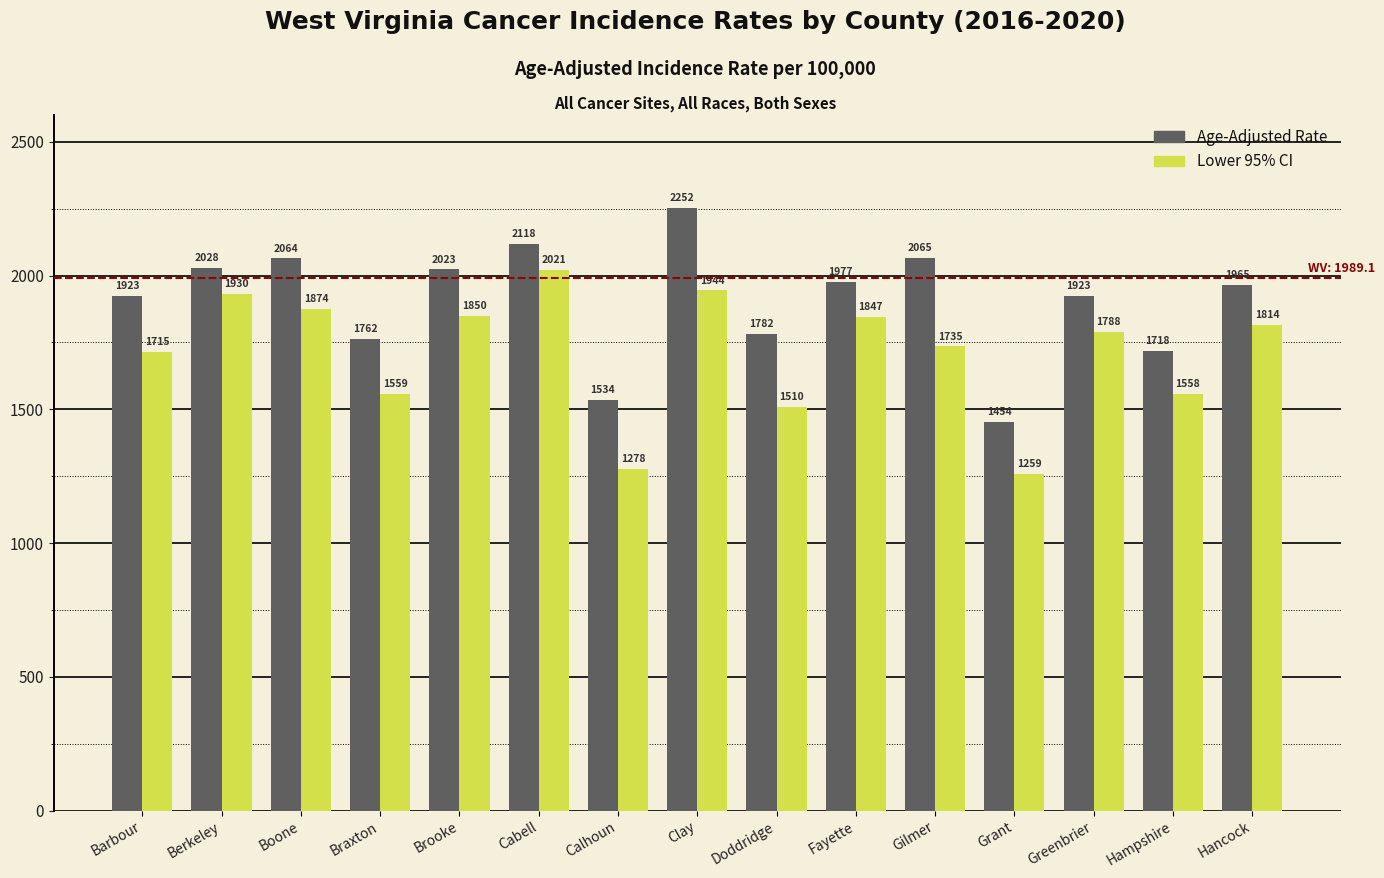

At which label is Lower 95% CI closest to 1640?

Barbour